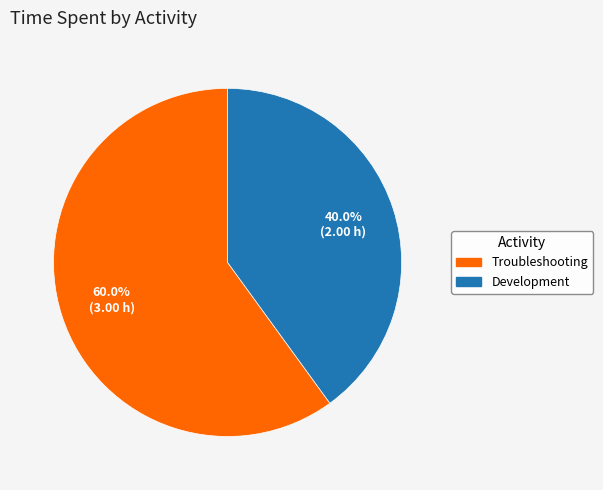

How many slices are in this pie chart?

2